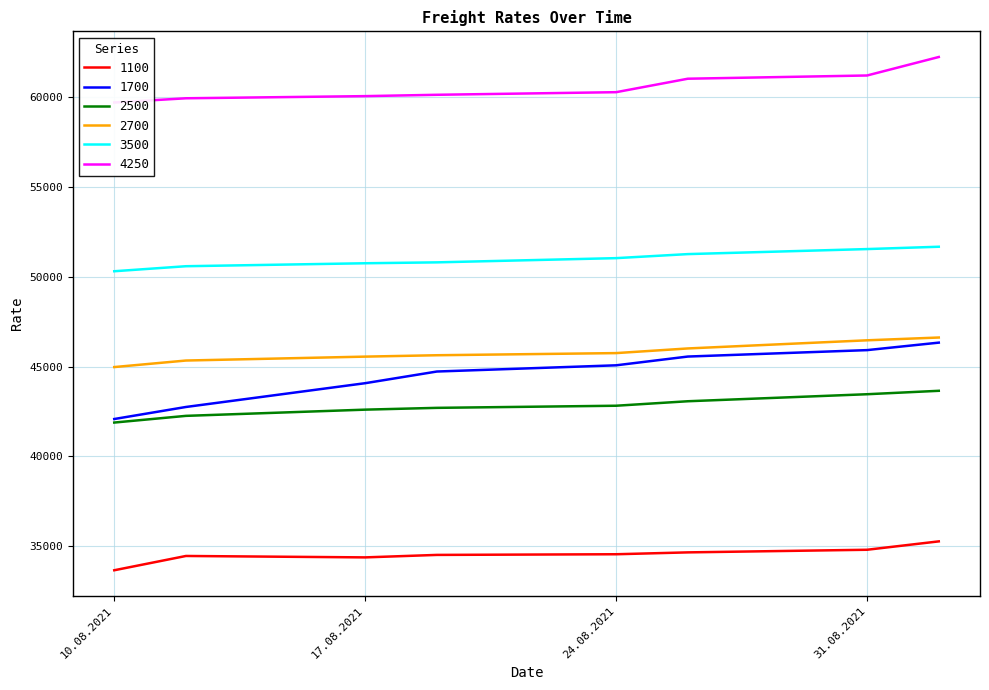

What is the value of the 4250 point at the 2nd from the left?

59950